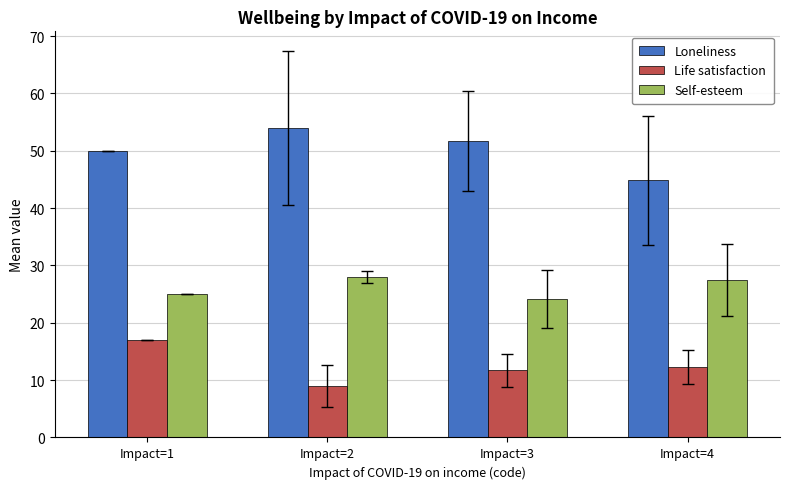

What is the greatest value displayed?

54.0